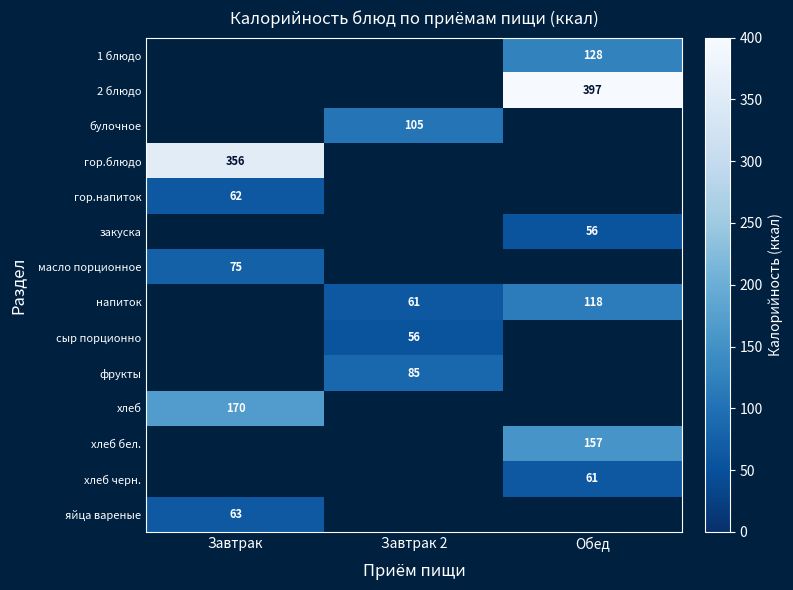

At which category does the chart reach its minimum across all series?

Обед